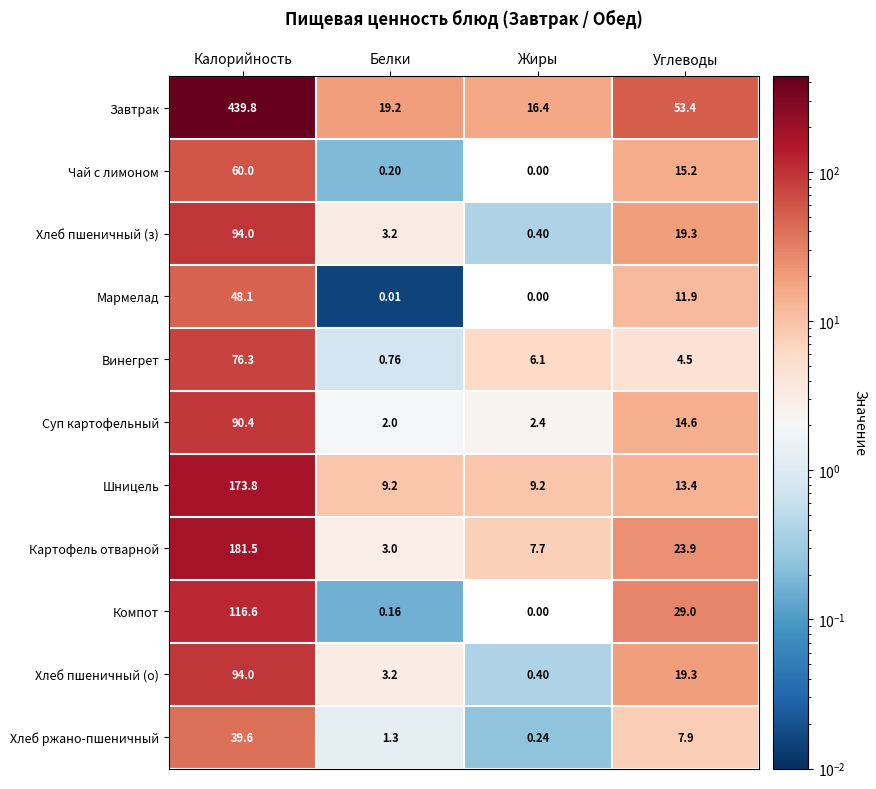

Which category has the lowest value in the Завтрак series?

Жиры